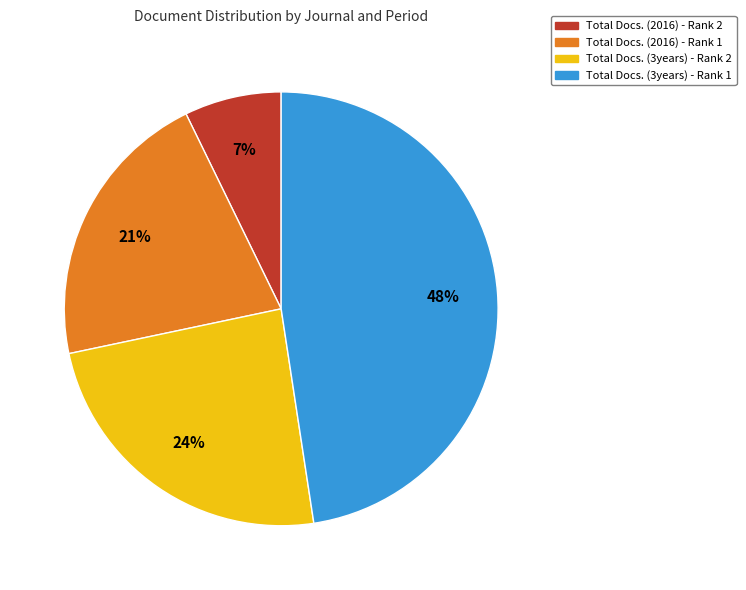

Rank the categories by value from highest to lowest.

Total Docs. (3years) - Rank 1, Total Docs. (3years) - Rank 2, Total Docs. (2016) - Rank 1, Total Docs. (2016) - Rank 2